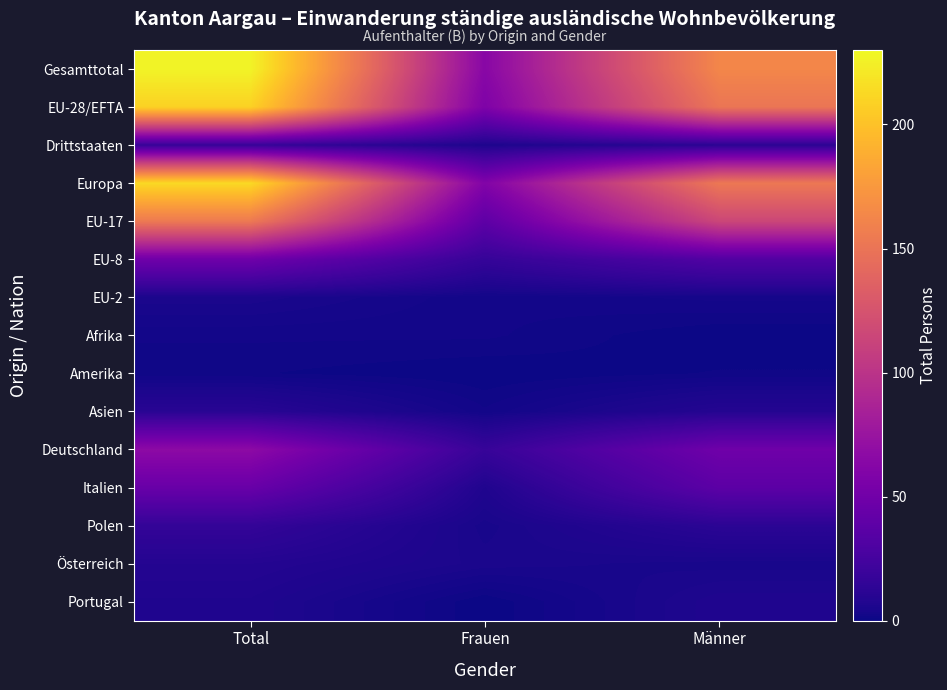

Reading left to right, list all the values displayed in this chart.

Gesamttotal: Total=227	Frauen=64	Männer=163
EU-28/EFTA: Total=209	Frauen=58	Männer=151
Drittstaaten: Total=18	Frauen=6	Männer=12
Europa: Total=213	Frauen=60	Männer=153
EU-17: Total=154	Frauen=39	Männer=115
EU-8: Total=49	Frauen=17	Männer=32
EU-2: Total=5	Frauen=2	Männer=3
Afrika: Total=2	Frauen=2	Männer=0
Amerika: Total=1	Frauen=0	Männer=1
Asien: Total=11	Frauen=2	Männer=9
Deutschland: Total=67	Frauen=18	Männer=49
Italien: Total=45	Frauen=7	Männer=38
Polen: Total=16	Frauen=4	Männer=12
Österreich: Total=9	Frauen=5	Männer=4
Portugal: Total=7	Frauen=0	Männer=7